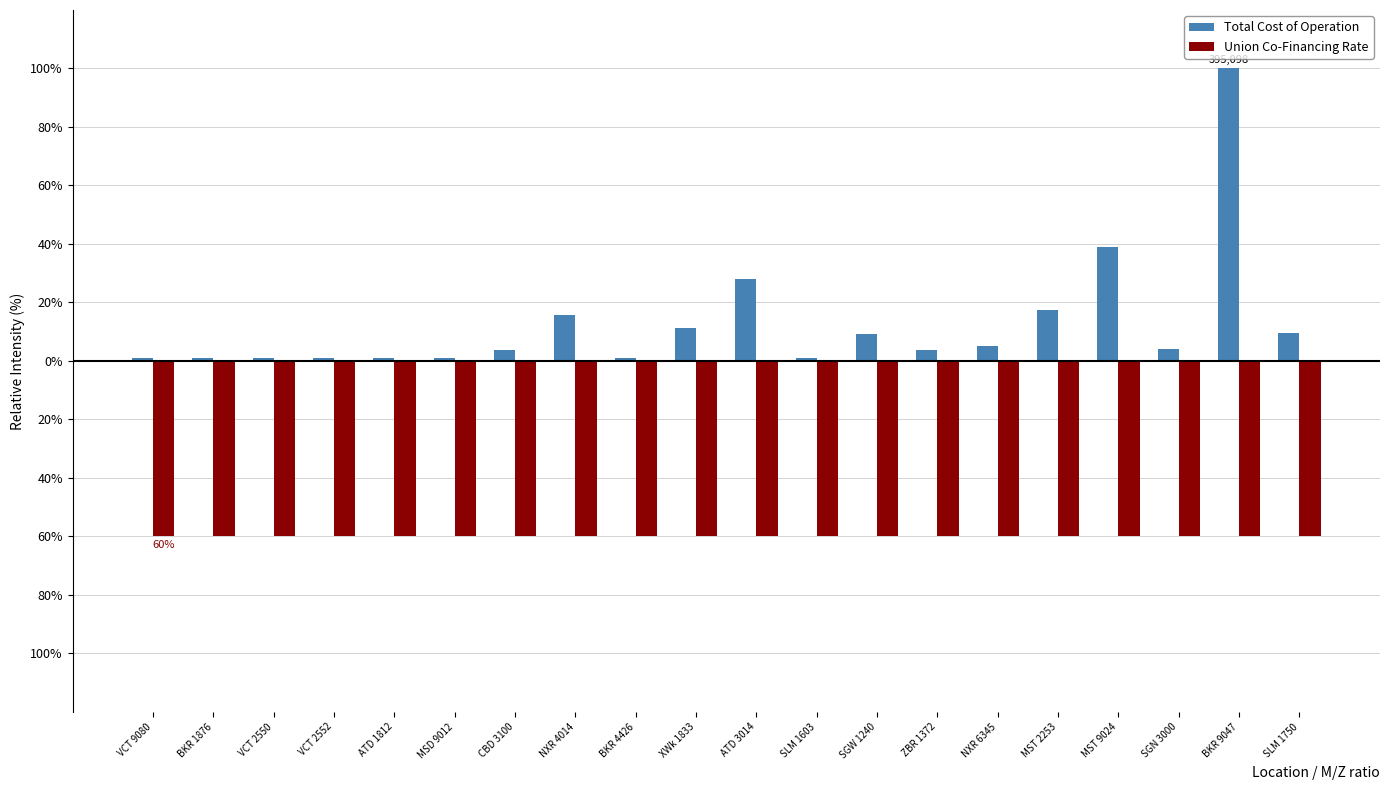

Read the Total Cost of Operation value at VCT 2550.

1.0